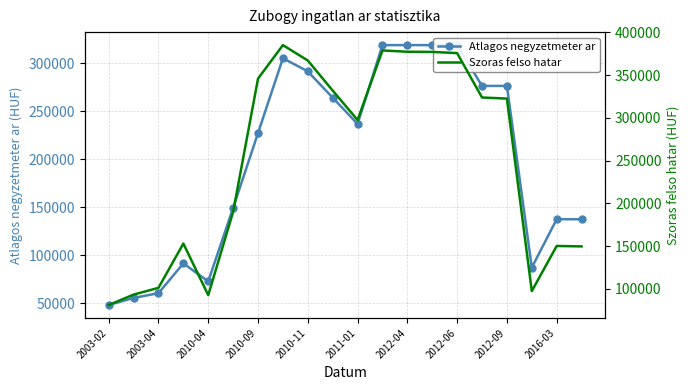

Which series has the widest spread of values?

Szoras felso hatar